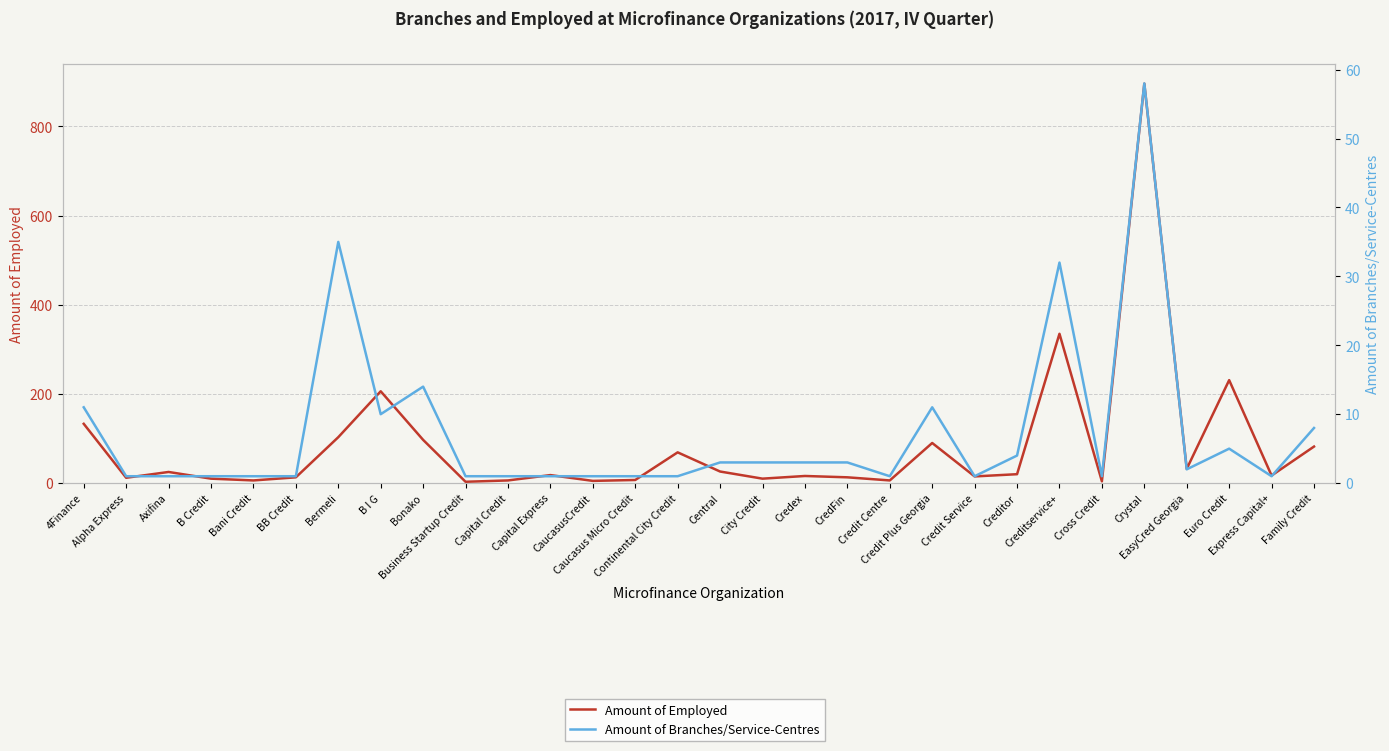

What is the total value across all series at Continental City Credit?

70